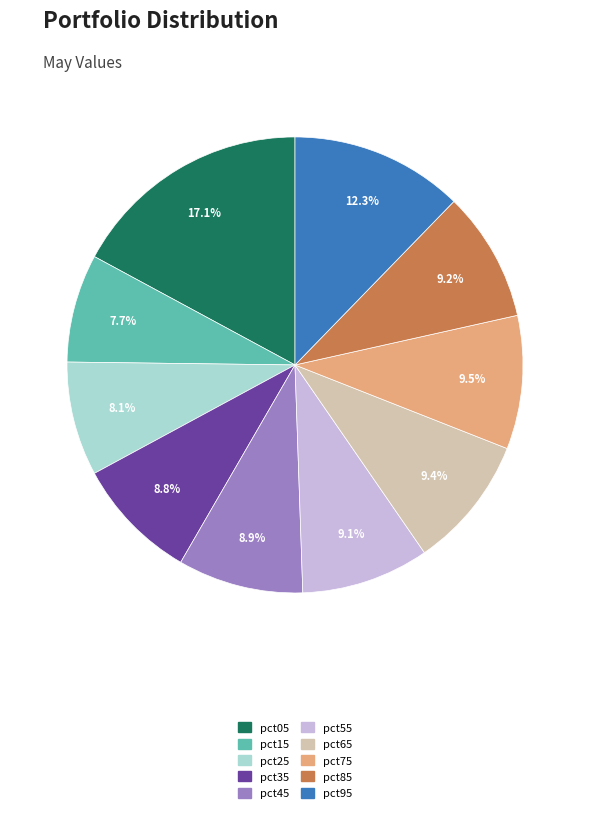

Count the number of slices in the pie.

10